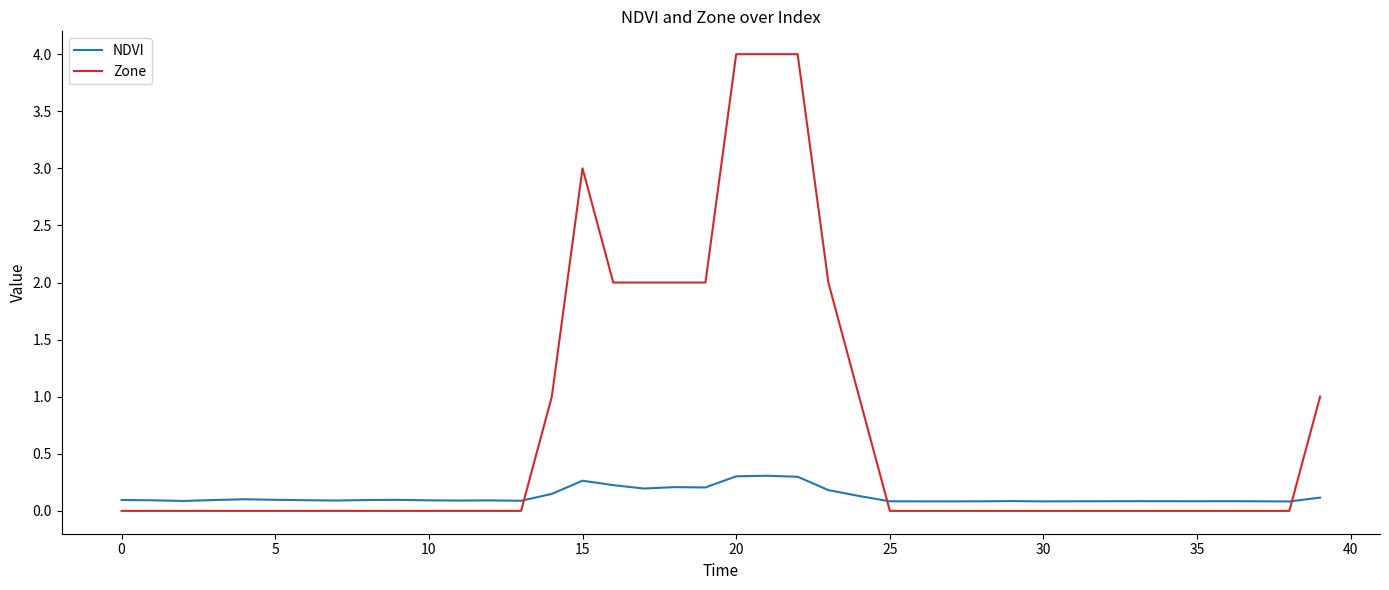

Rank the series by their average value, from highest to lowest.

Zone, NDVI